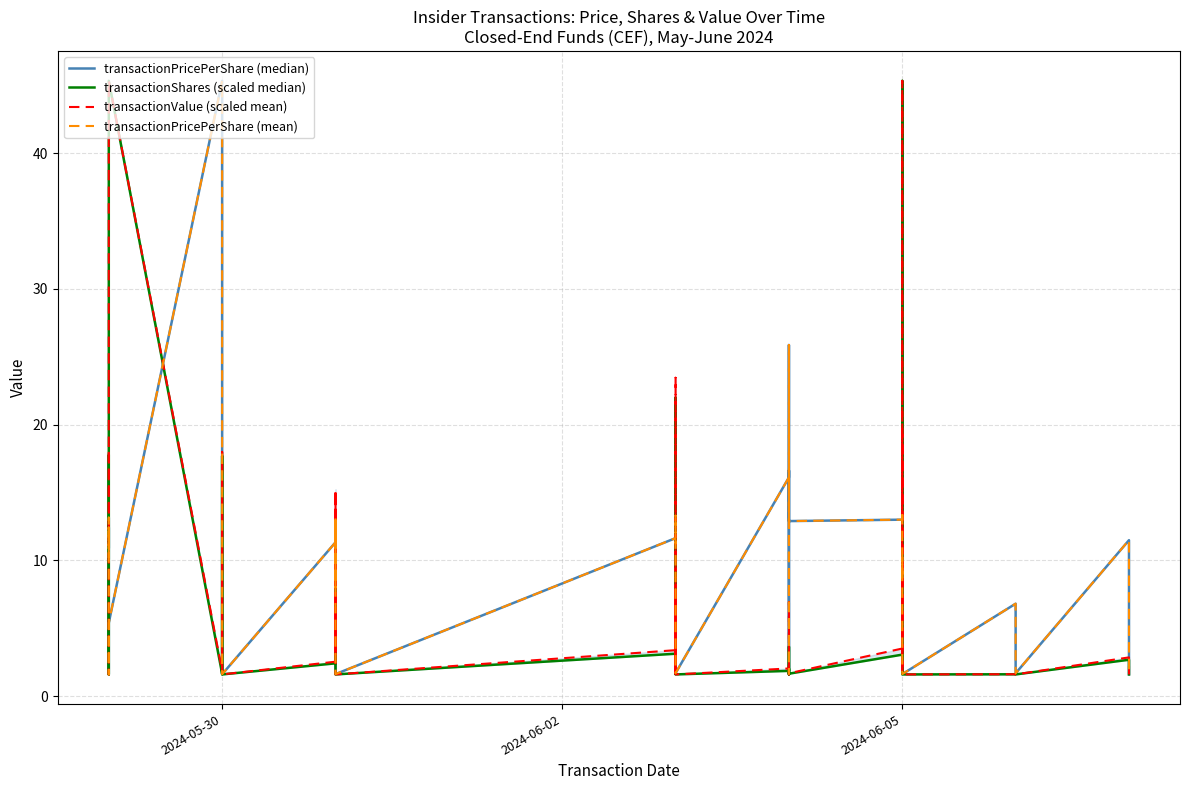

What are all the series names shown in the legend?

transactionPricePerShare (median), transactionShares (scaled median), transactionValue (scaled mean), transactionPricePerShare (mean)